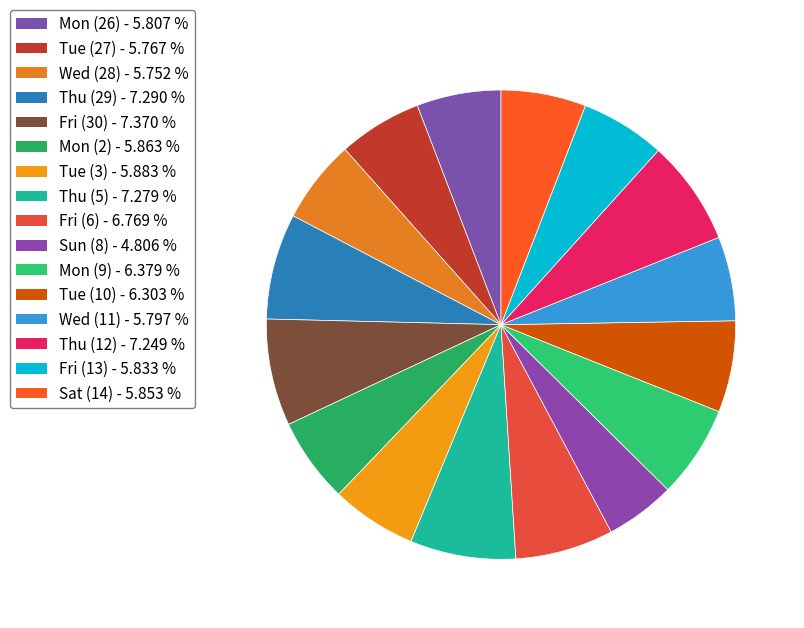

To the nearest percent, what is the combined percentage of Fri (30) and Wed (11)?

13%